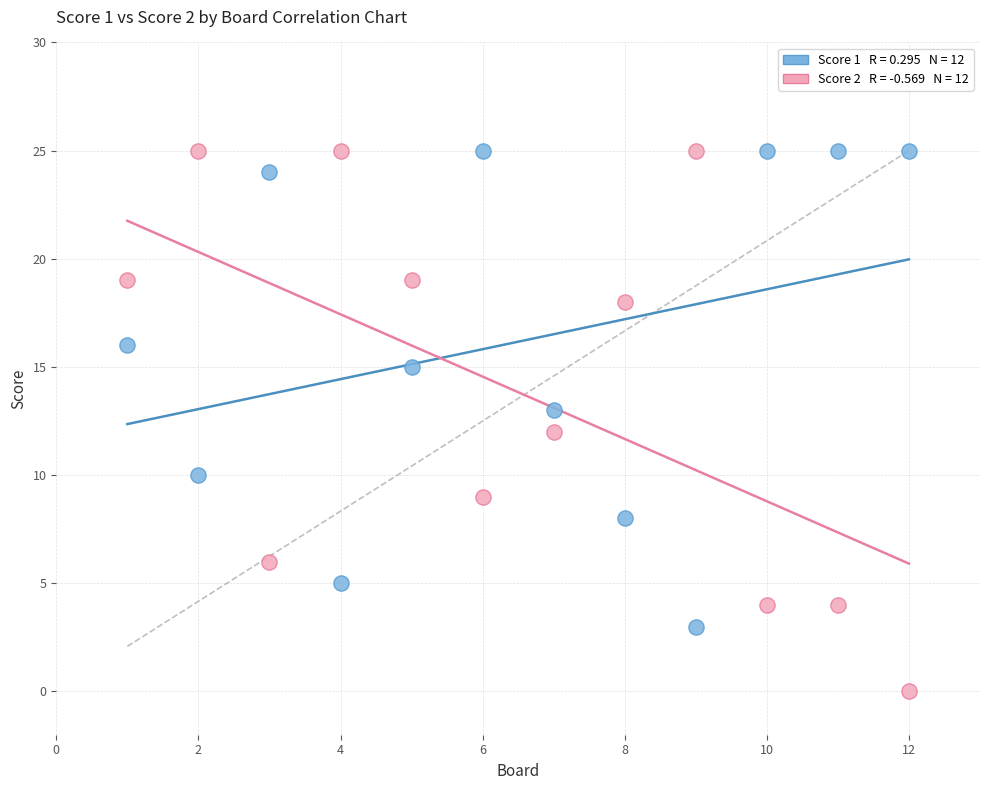

Across all data points, what is the range of Y values (max minus min)?

25